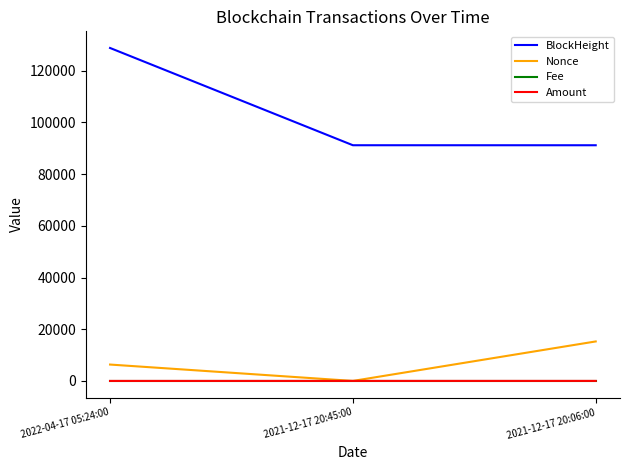

What is the maximum value for Amount?

10.6